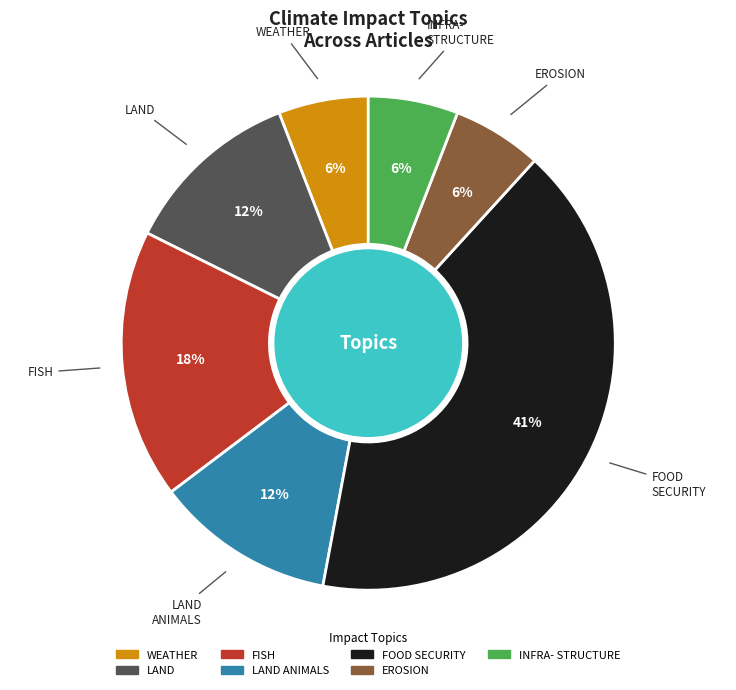

To the nearest percent, what percentage of the pie is WEATHER?

6%